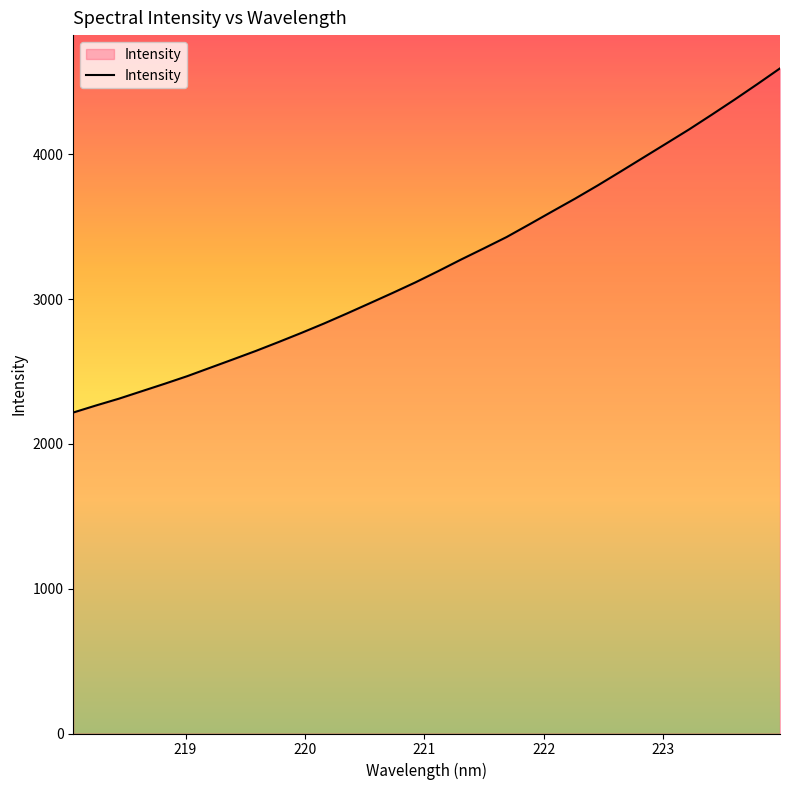

What is the maximum value shown in the chart?

4592.5